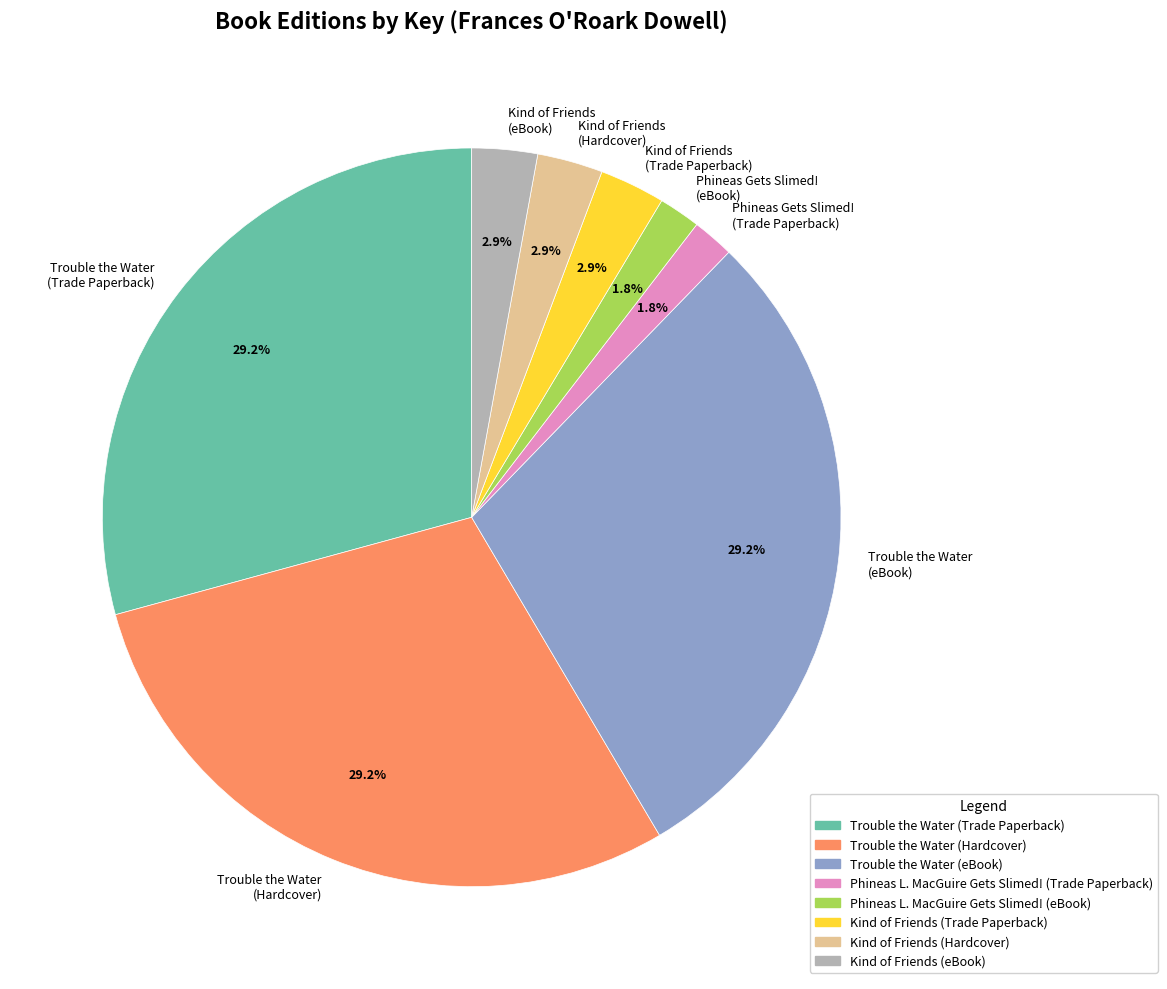

What is the ratio of the value at Kind of Friends (Trade Paperback) to the value at Phineas Gets Slimed! (eBook)?

1.6